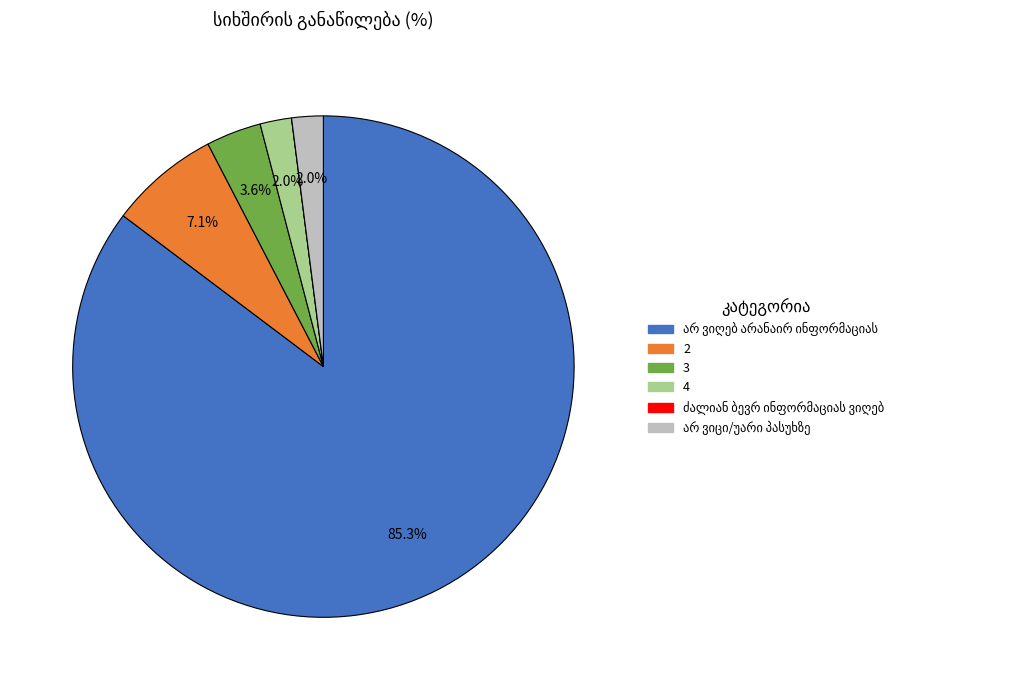

Approximately how many times larger is the value at 4 compared to 3?

0.6